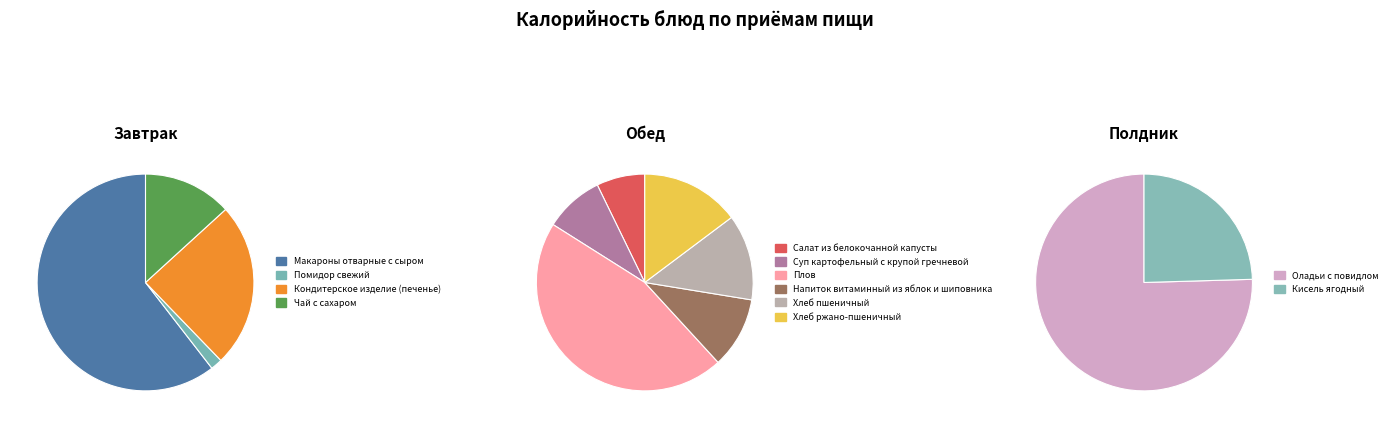

How many segments does this pie chart have?

12